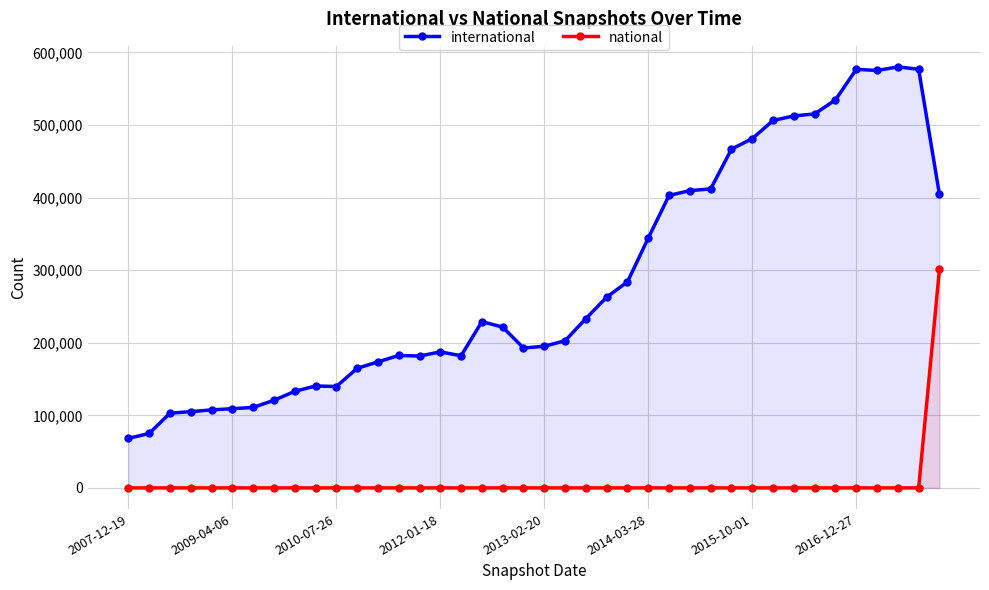

Rank the series by their average value, from lowest to highest.

national, international